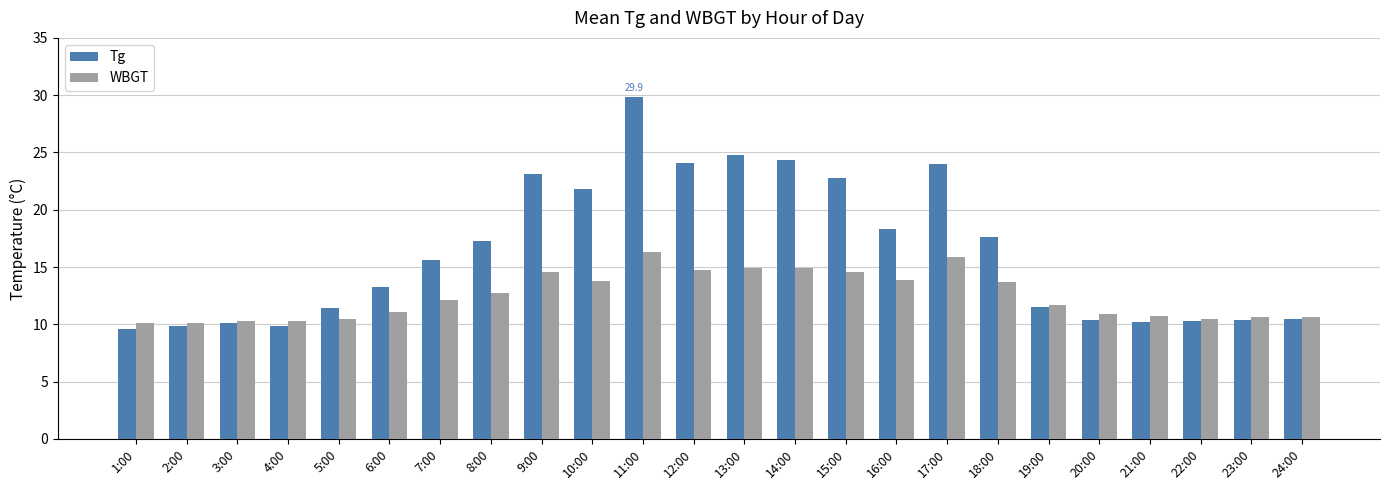

How many groups of bars are there?

24